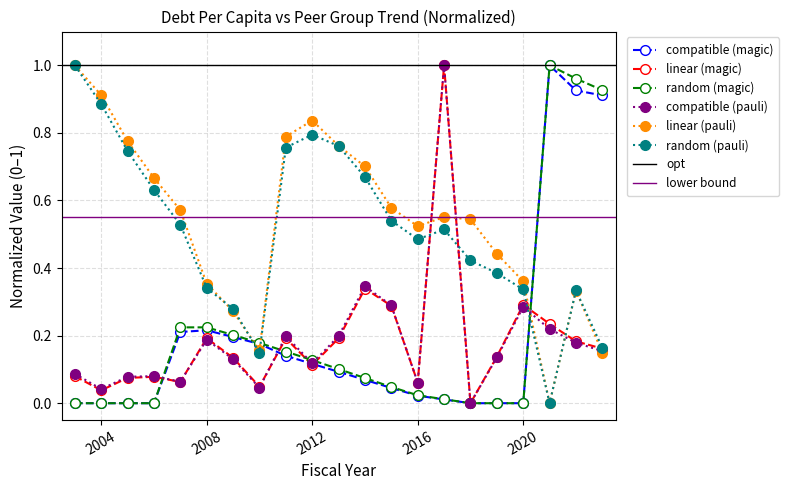

Count the number of data series in this chart.

6